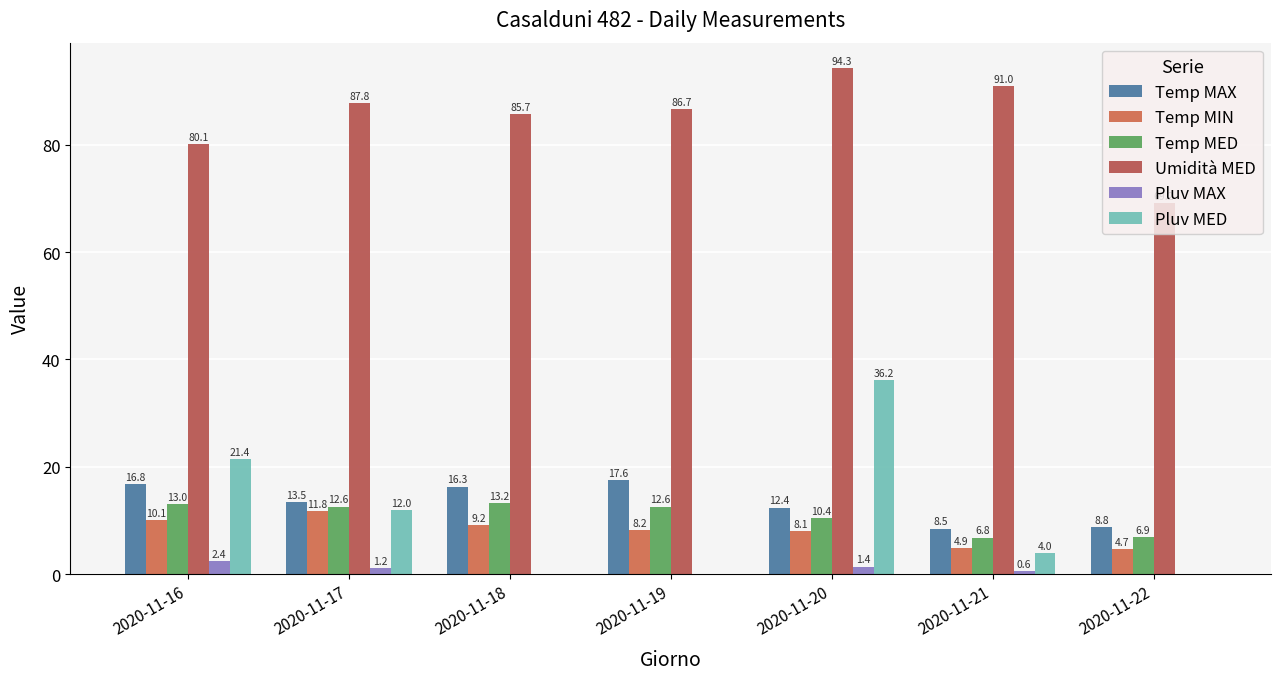

Reading left to right, what are all the values shown in this chart?

Temp MAX: 2020-11-16=16.8	2020-11-17=13.5	2020-11-18=16.3	2020-11-19=17.6	2020-11-20=12.4	2020-11-21=8.5	2020-11-22=8.8
Temp MIN: 2020-11-16=10.1	2020-11-17=11.8	2020-11-18=9.2	2020-11-19=8.2	2020-11-20=8.1	2020-11-21=4.9	2020-11-22=4.7
Temp MED: 2020-11-16=13.0	2020-11-17=12.6	2020-11-18=13.2	2020-11-19=12.6	2020-11-20=10.4	2020-11-21=6.8	2020-11-22=6.9
Umidità MED: 2020-11-16=80.1	2020-11-17=87.8	2020-11-18=85.7	2020-11-19=86.7	2020-11-20=94.3	2020-11-21=91.0	2020-11-22=69.2
Pluv MAX: 2020-11-16=2.4	2020-11-17=1.2	2020-11-18=0.0	2020-11-19=0.0	2020-11-20=1.4	2020-11-21=0.6	2020-11-22=0.0
Pluv MED: 2020-11-16=21.4	2020-11-17=12.0	2020-11-18=0.0	2020-11-19=0.0	2020-11-20=36.2	2020-11-21=4.0	2020-11-22=0.0